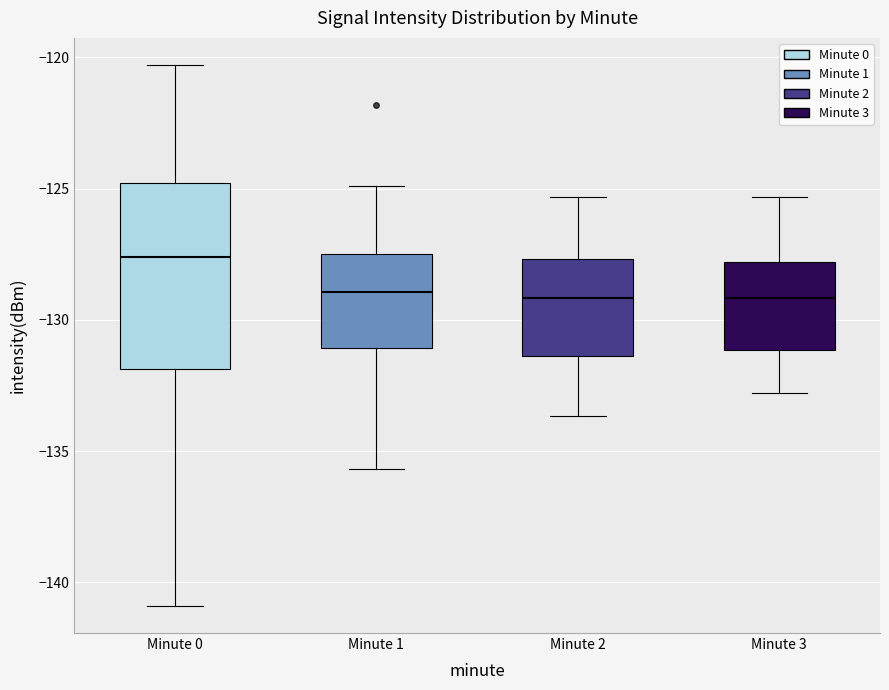

Reading left to right, transcribe this box plot: for each box, give where its median line is, the range the box spans, and where its two whiskers end, as read against the y-axis. The values are not printed on the chart, so give them approximately, as read against the axis.

Minute 0: median -127.5, box -132.0 to -125.0, whiskers -141.0 to -120.5
Minute 1: median -129.0, box -131.0 to -127.5, whiskers -135.5 to -125.0
Minute 2: median -129.0, box -131.5 to -127.5, whiskers -133.5 to -125.5
Minute 3: median -129.0, box -131.0 to -128.0, whiskers -133.0 to -125.5